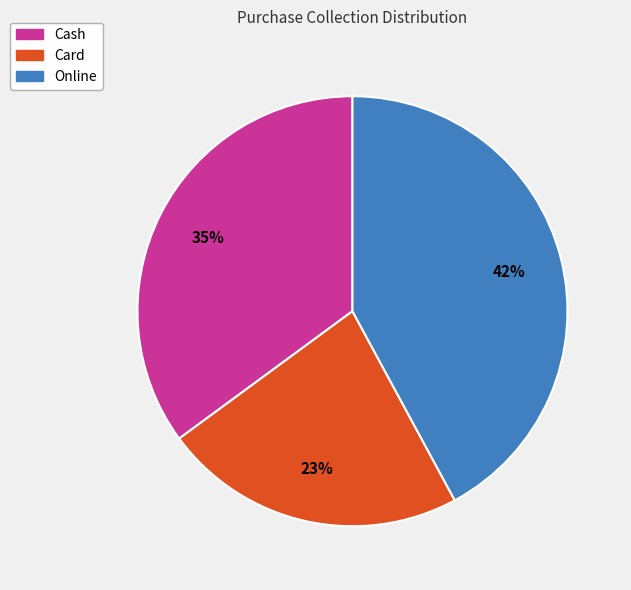

To the nearest percent, what is the difference between the Card and Online slice percentages?

19%